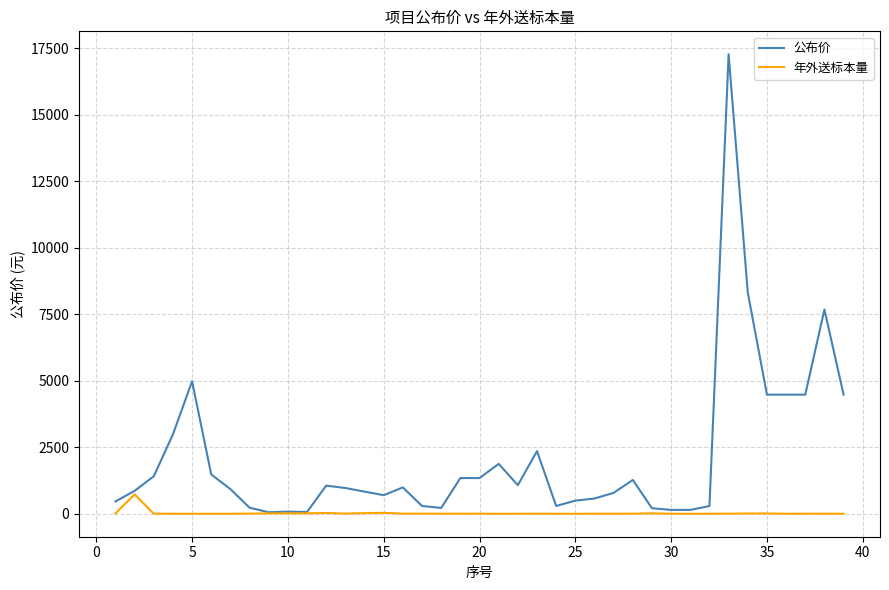

Which series has the widest spread of values?

公布价